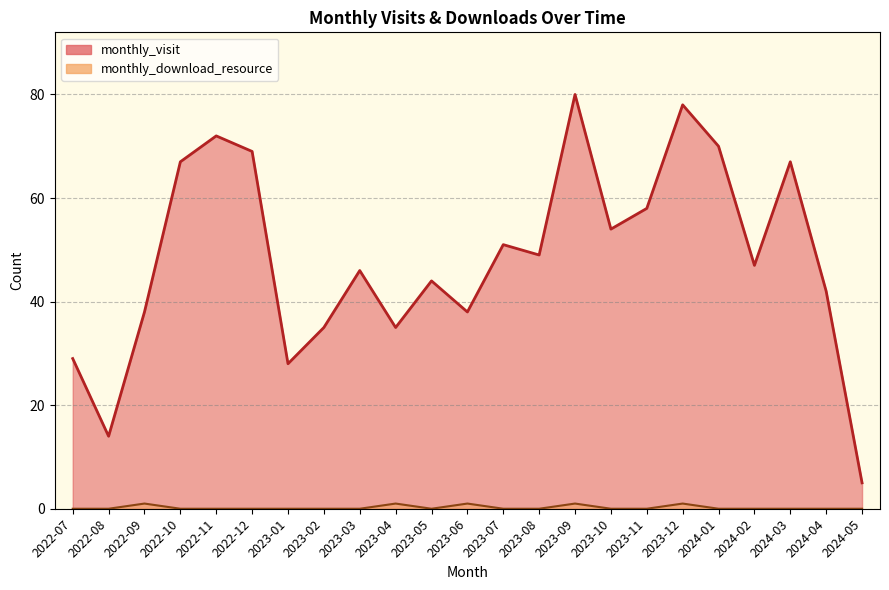

True or false: monthly_visit and monthly_download_resource cross at least once.

False